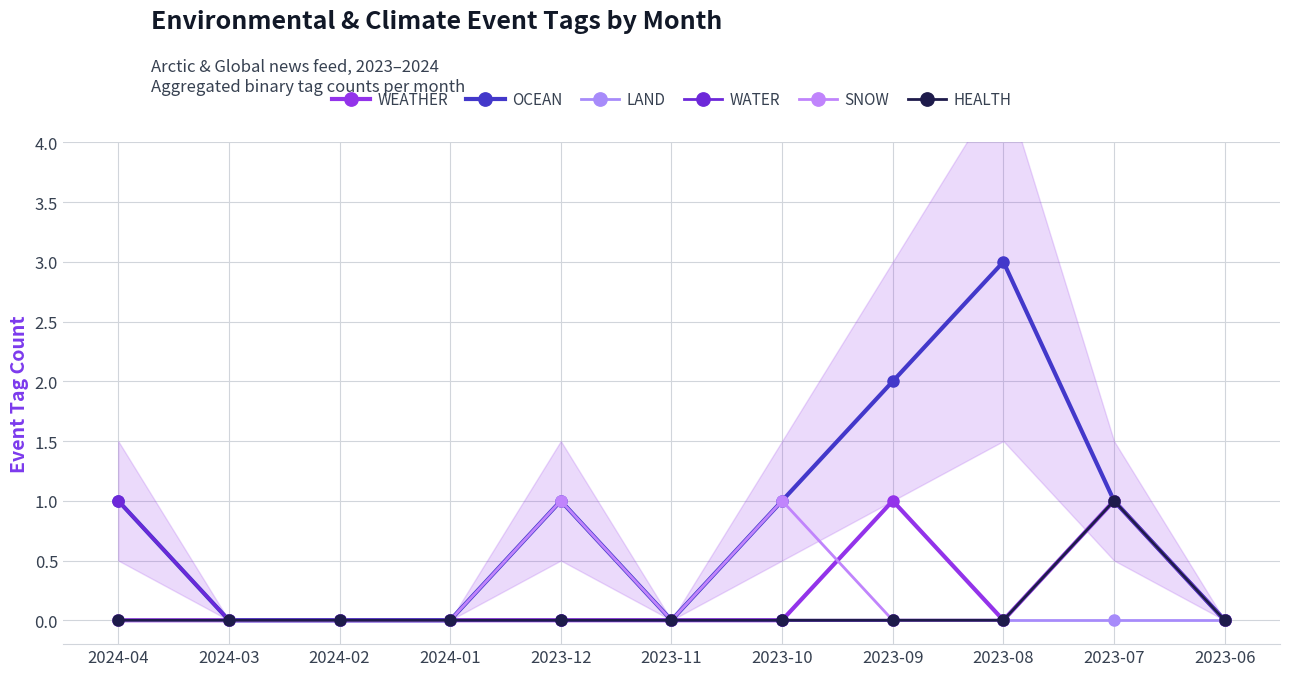

What is the label of the 11th point from the right?

2024-04